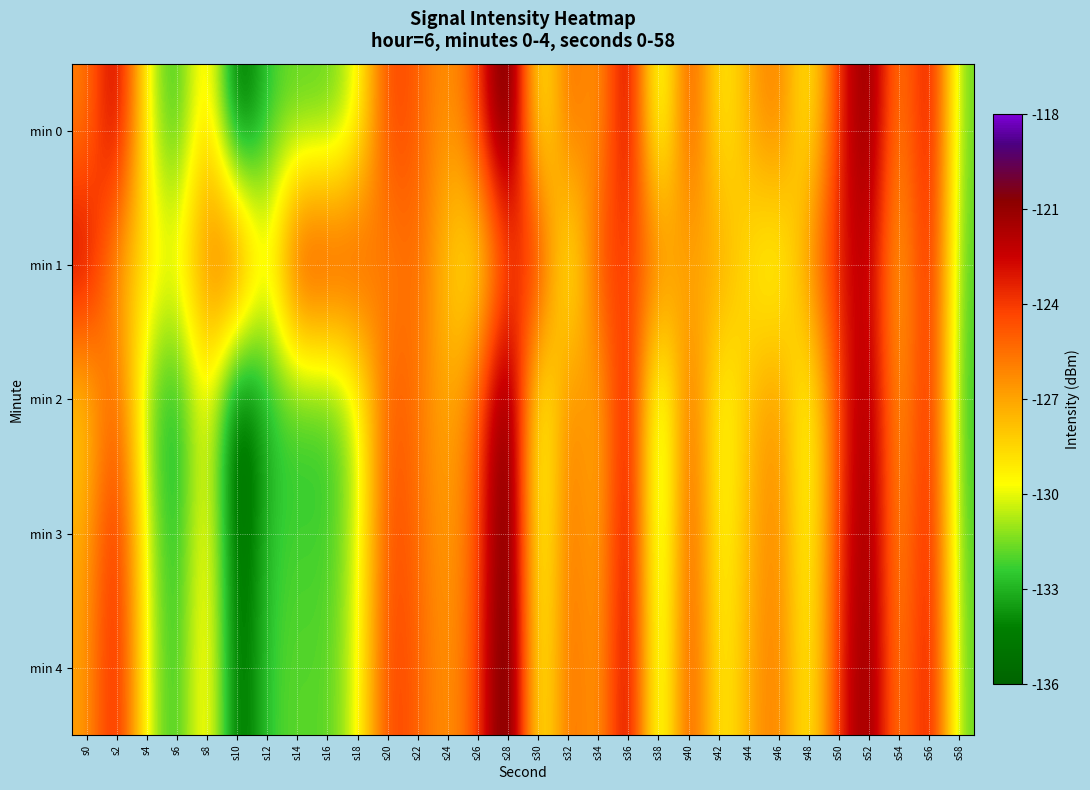

Between s20 and s30, which series saw the biggest shift?

min 2